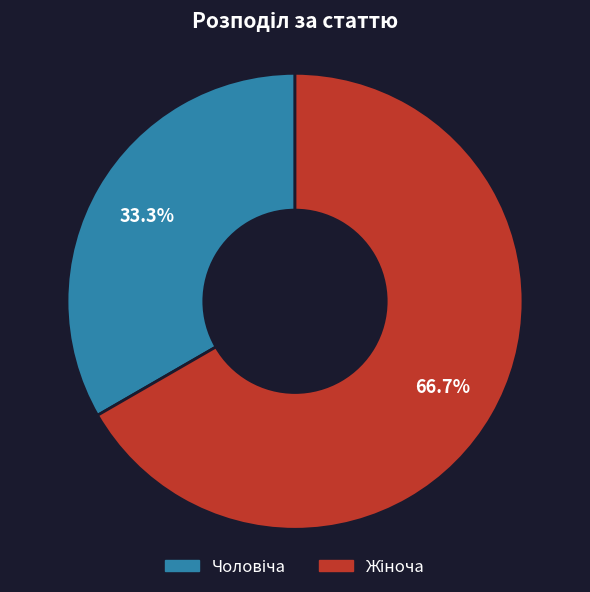

To the nearest percent, what is the difference between the largest and smallest slice percentages?

33%